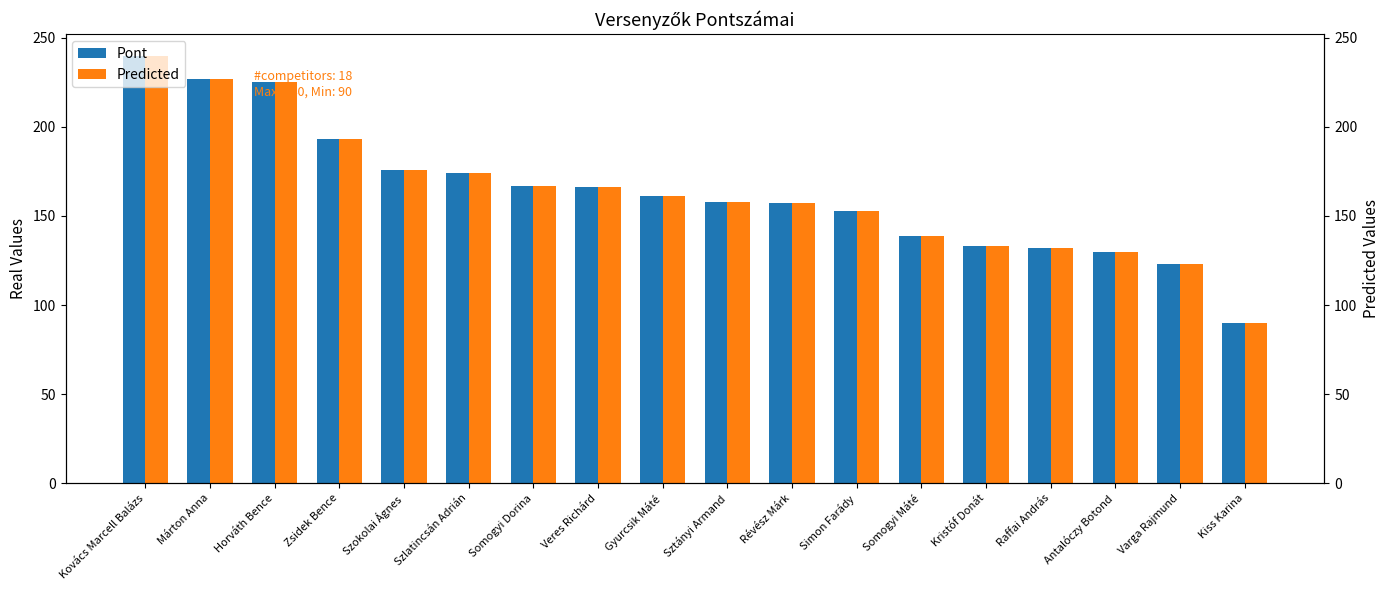

What is the minimum value shown in the chart?

90